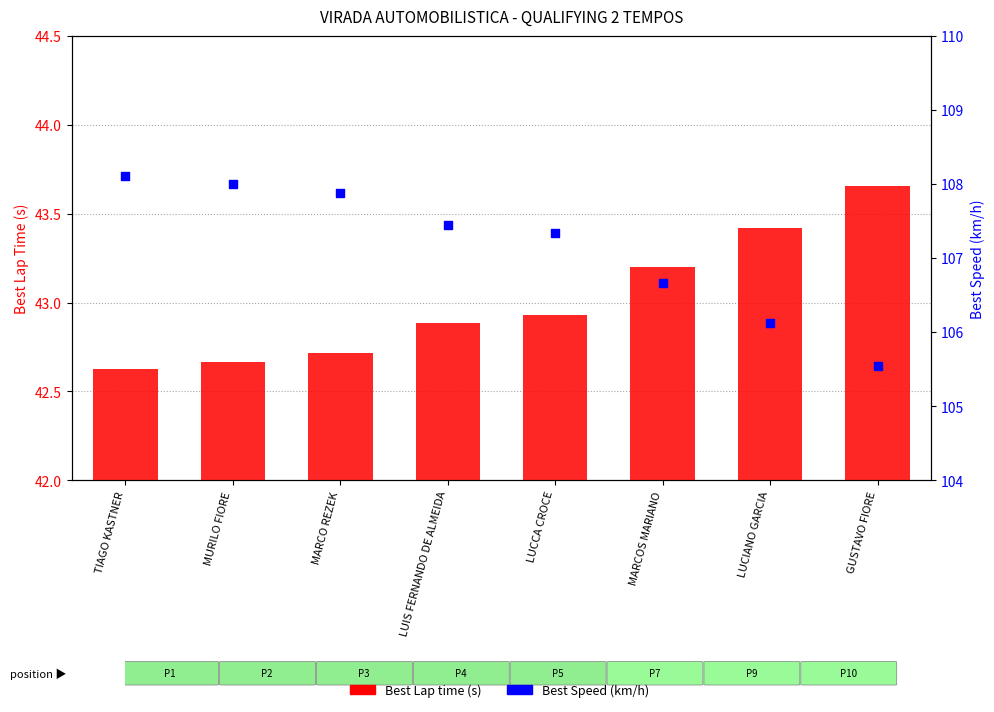

Which series reaches the minimum Y coordinate?

Best Lap time (s)